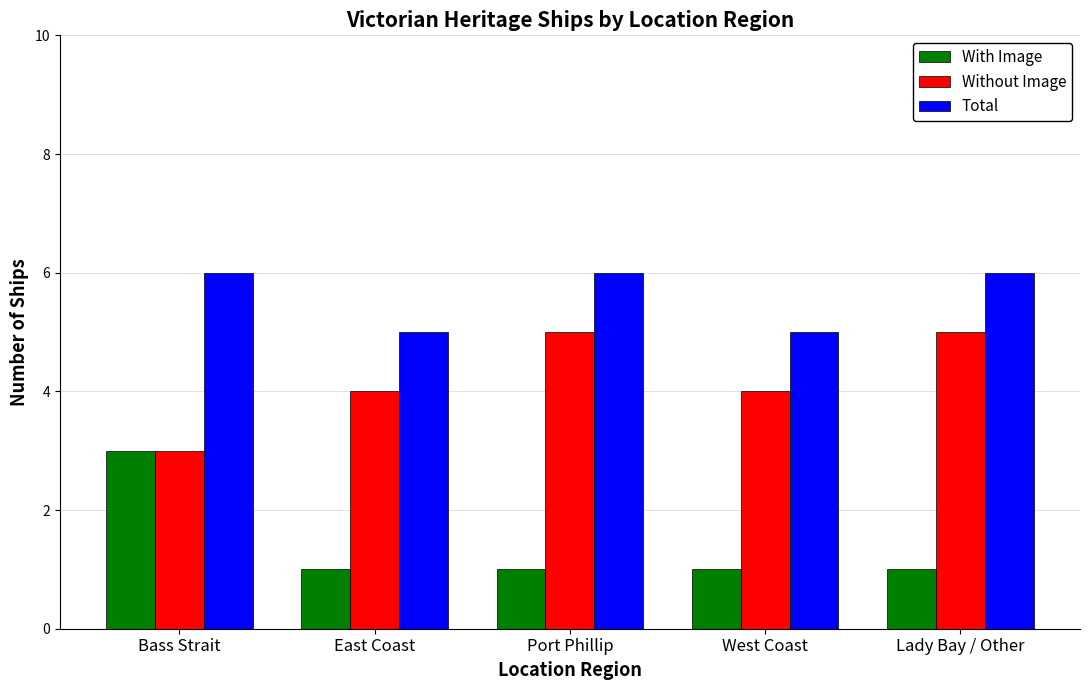

Which series has the largest total across all categories?

Total